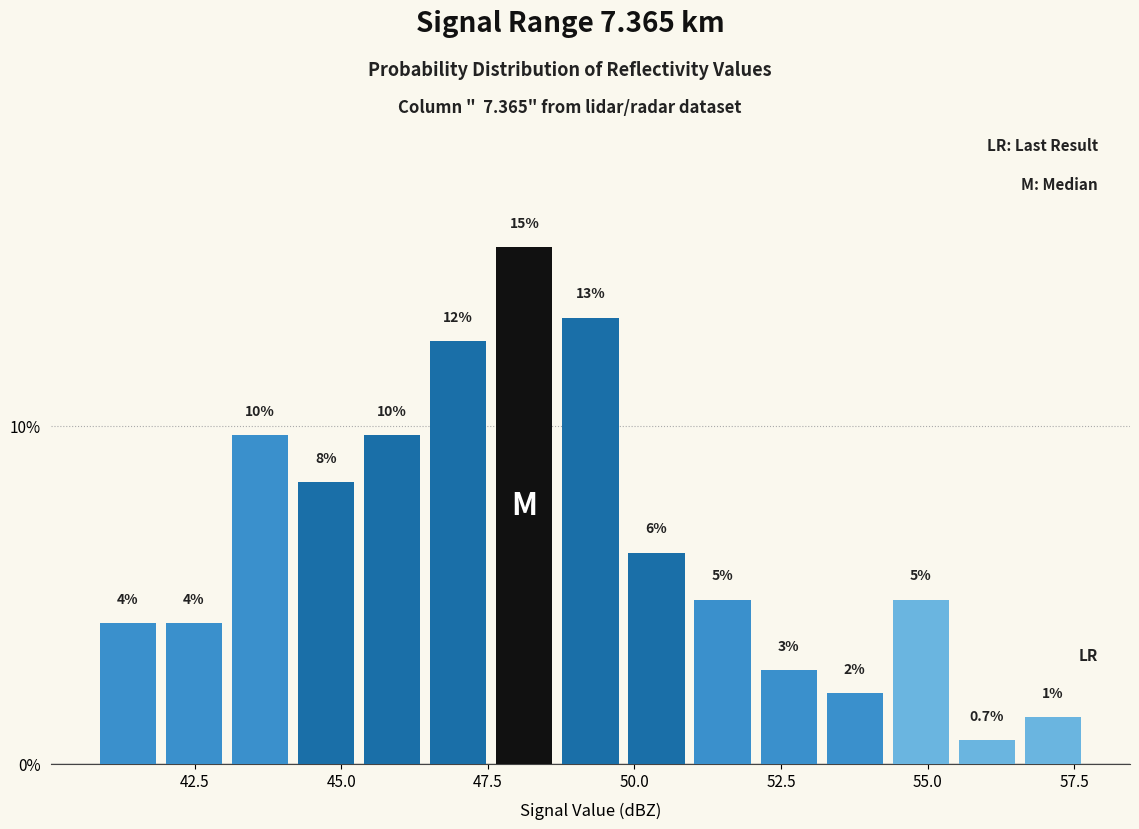

Around what value on the x-axis is the tallest bar? Give the approximate position of its centre, as read against the axis.

48.0